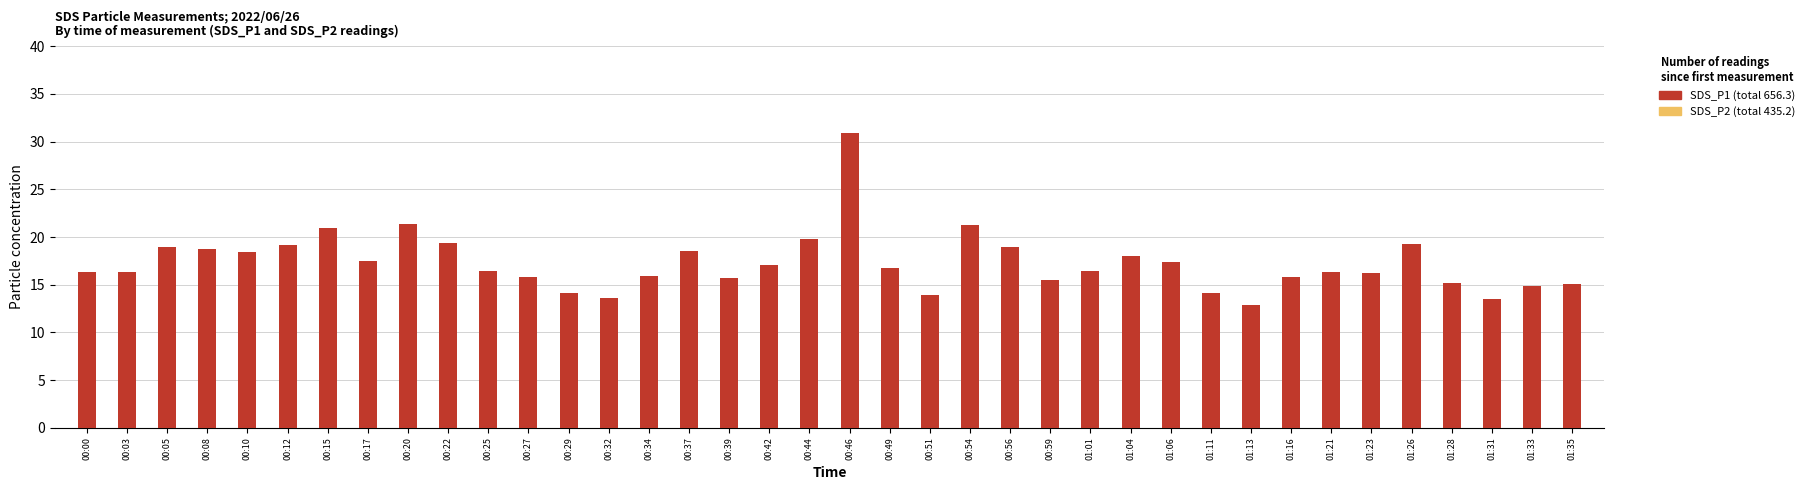

Is the value of SDS_P1 at 00:37 greater than the value of SDS_P2 at 00:05?

Yes